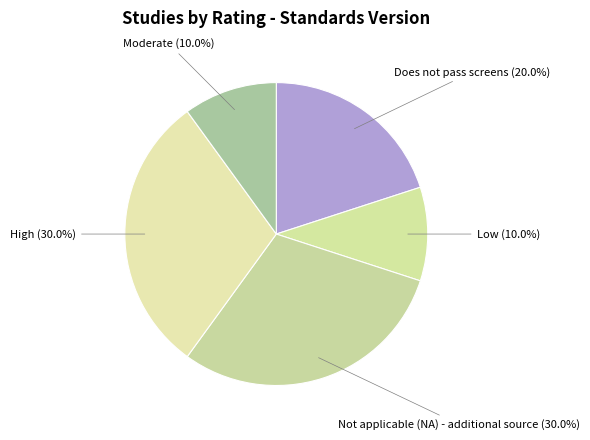

How many segments does this pie chart have?

5